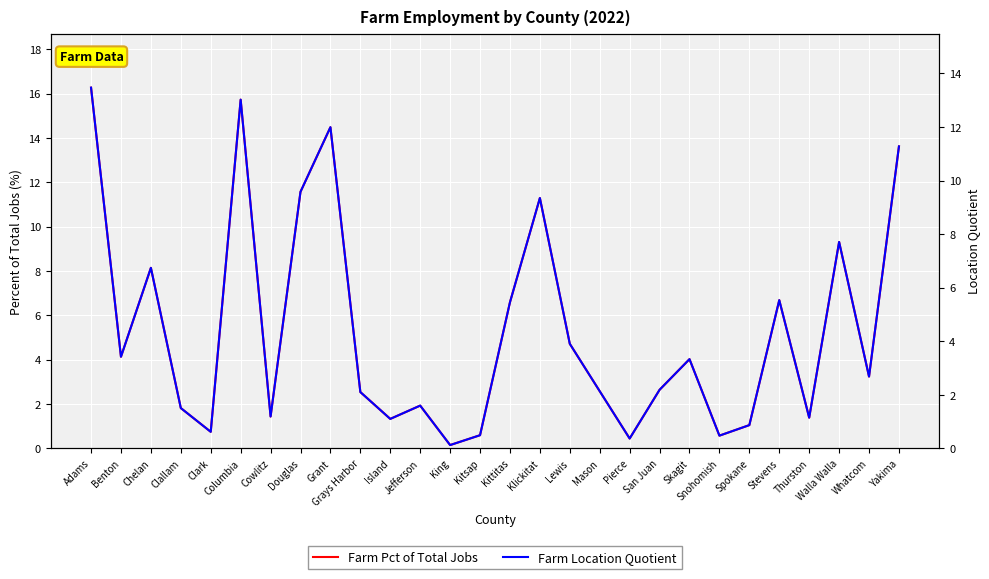

What is the total value across all series at Spokane?

1.9